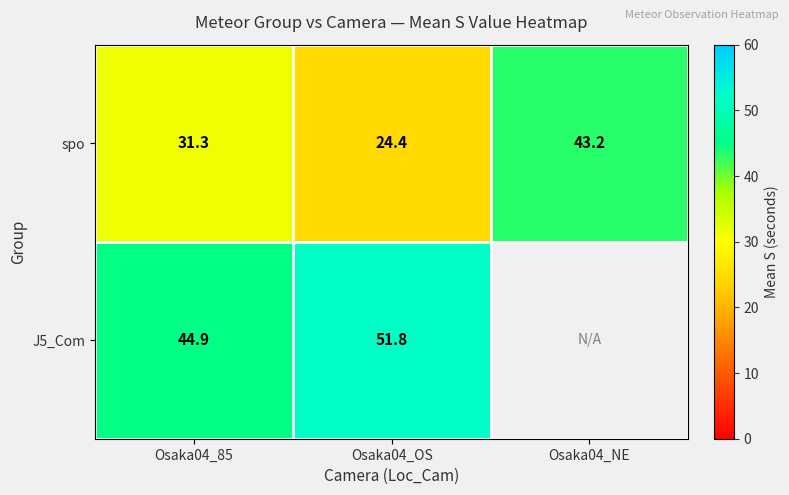

Is the value of J5_Com at Osaka04_OS greater than the value of spo at Osaka04_OS?

Yes